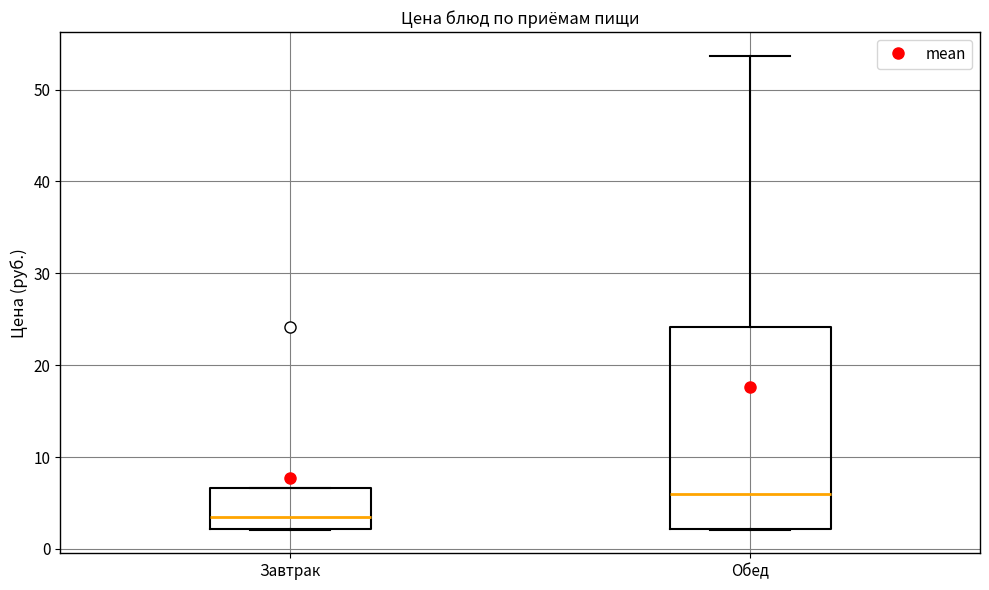

Which box is the tallest, from its lower edge to its upper edge?

Обед